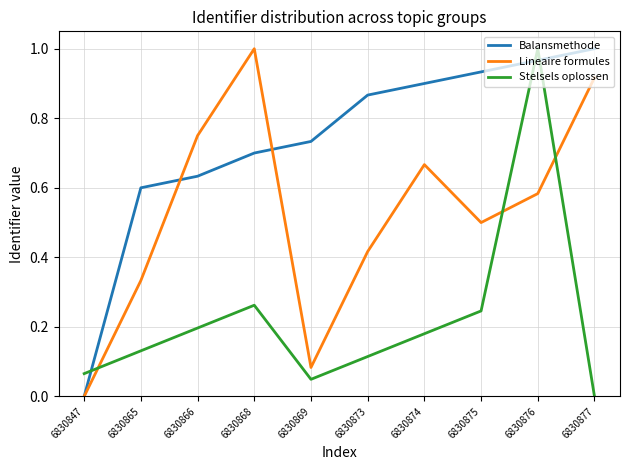

Between 6830865 and 6830868, which series saw the biggest shift?

Lineaire formules